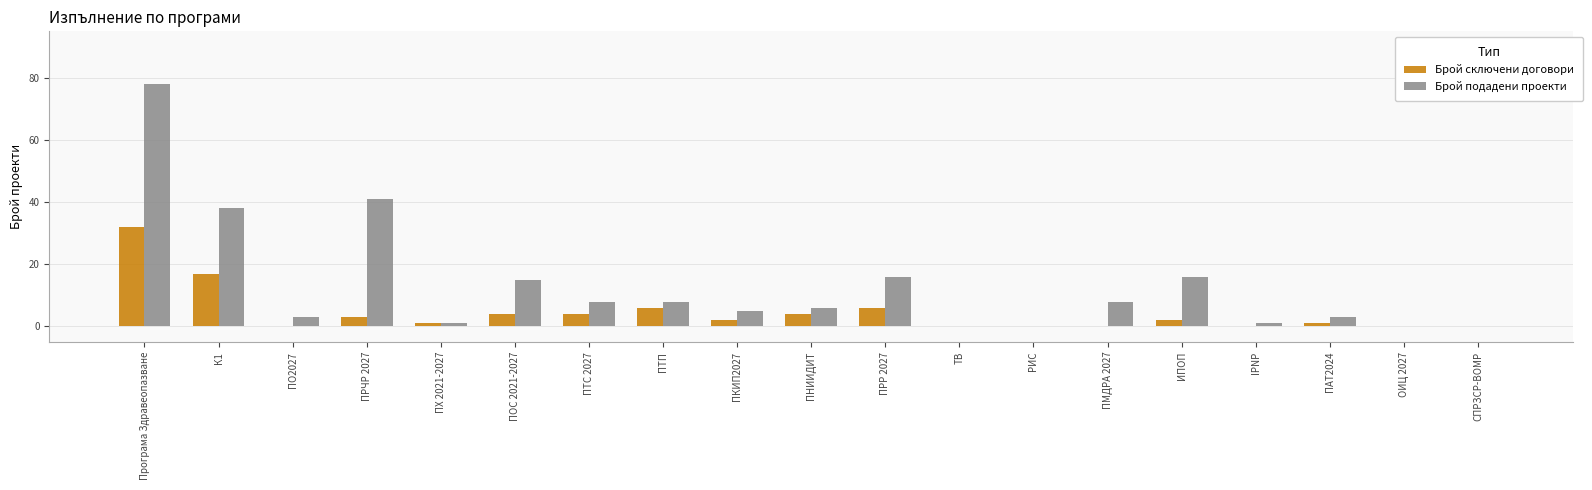

Between ПРЧР 2027 and СПРЗСР-ВОМР, which series saw the biggest shift?

Брой подадени проекти